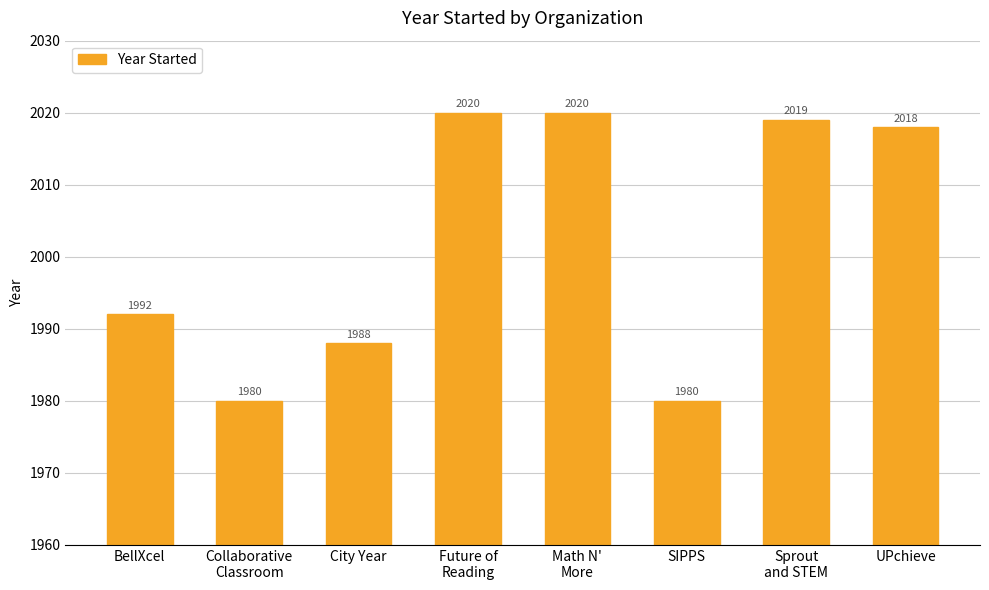

Approximately how many times larger is the value at Math N'
More compared to UPchieve?

1.0